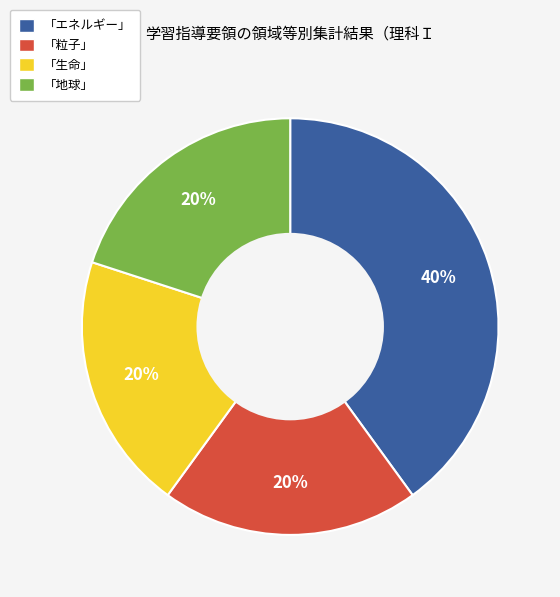

To the nearest percent, what is the difference between the largest and smallest slice percentages?

20%